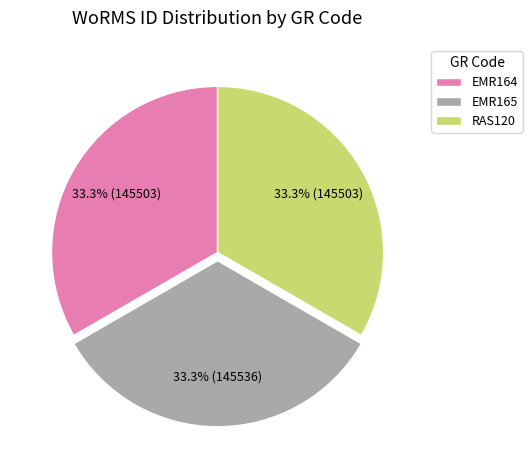

Combined, do EMR165 and RAS120 account for over 50%?

Yes